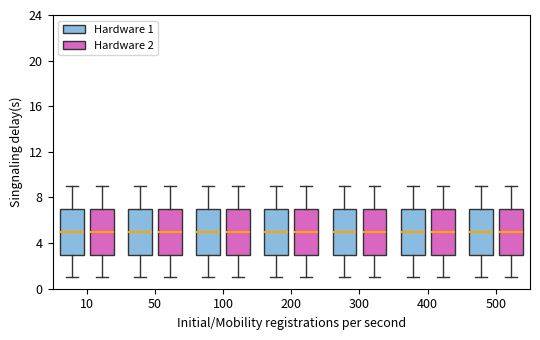

Reading left to right, read every box against the y-axis: the position of its median line, the range the box covers, and the ends of its whiskers. The values are not printed on the chart, so give them approximately, as read against the axis.

10 (Hardware 1): median 5, box 3 to 7, whiskers 1 to 9
10 (Hardware 2): median 5, box 3 to 7, whiskers 1 to 9
50 (Hardware 1): median 5, box 3 to 7, whiskers 1 to 9
50 (Hardware 2): median 5, box 3 to 7, whiskers 1 to 9
100 (Hardware 1): median 5, box 3 to 7, whiskers 1 to 9
100 (Hardware 2): median 5, box 3 to 7, whiskers 1 to 9
200 (Hardware 1): median 5, box 3 to 7, whiskers 1 to 9
200 (Hardware 2): median 5, box 3 to 7, whiskers 1 to 9
300 (Hardware 1): median 5, box 3 to 7, whiskers 1 to 9
300 (Hardware 2): median 5, box 3 to 7, whiskers 1 to 9
400 (Hardware 1): median 5, box 3 to 7, whiskers 1 to 9
400 (Hardware 2): median 5, box 3 to 7, whiskers 1 to 9
500 (Hardware 1): median 5, box 3 to 7, whiskers 1 to 9
500 (Hardware 2): median 5, box 3 to 7, whiskers 1 to 9